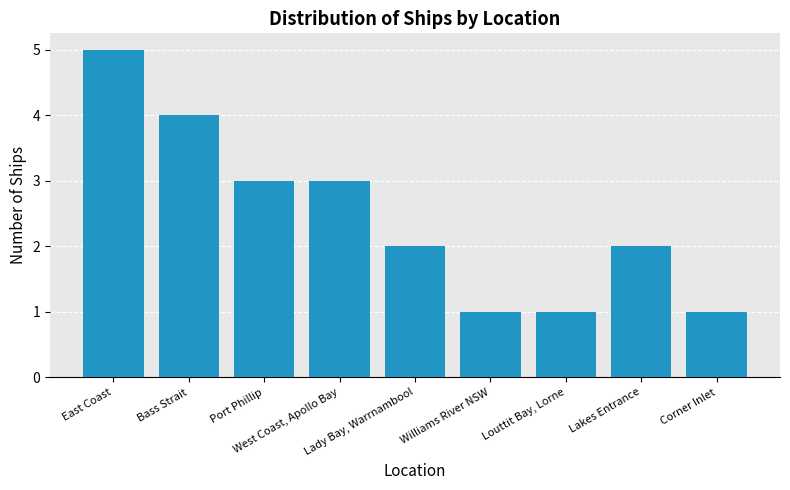

What is the label of the 4th bar from the right?

Williams River NSW